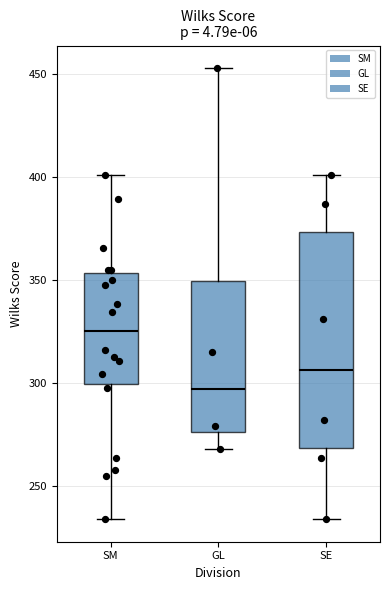

Where does the median line of the box for SE sit on the y-axis? The values are not printed on the chart, so give them approximately, as read against the axis.

305